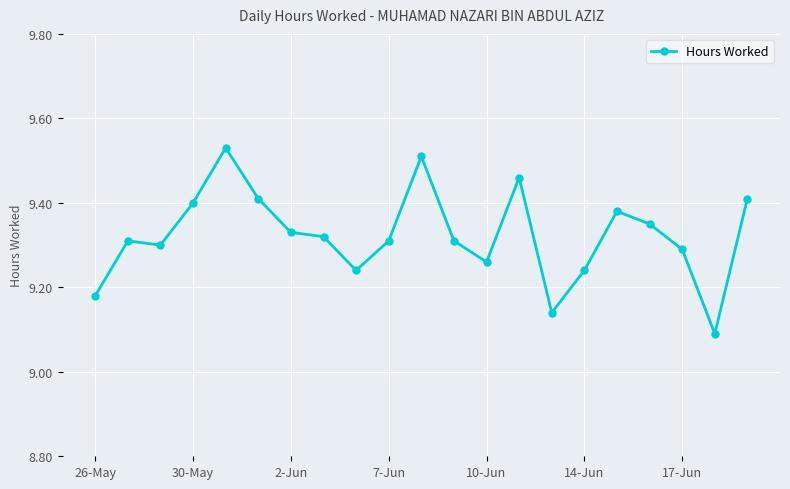

What is the difference between the second highest and second lowest values?

0.4